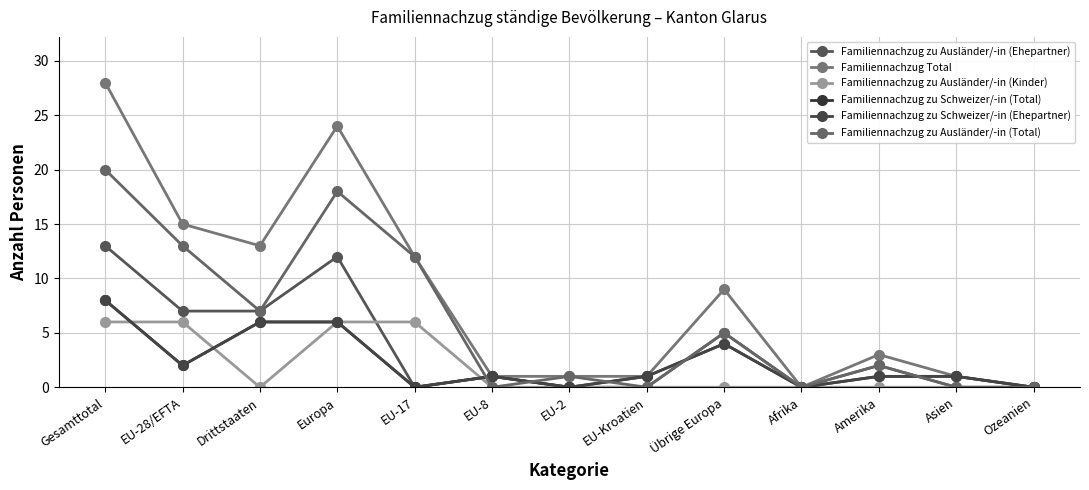

How many interior local peaks does the Familiennachzug zu Schweizer/-in (Total) series have?

2